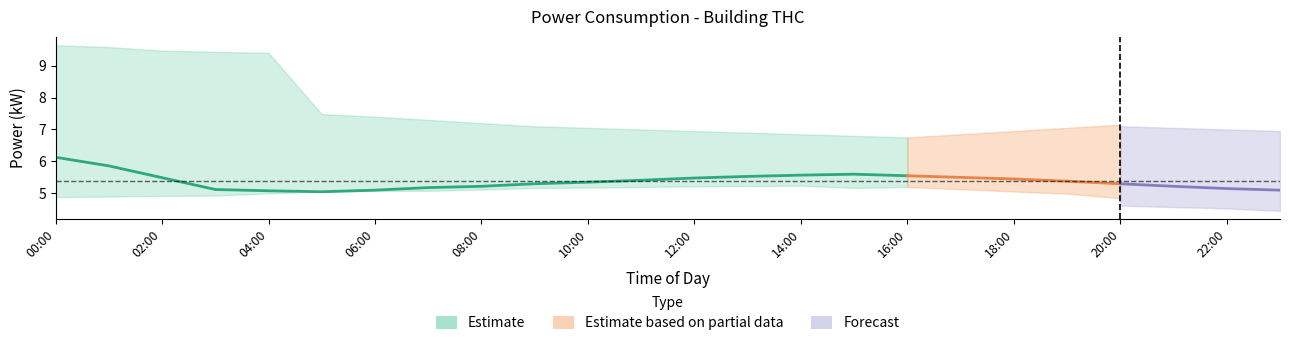

True or false: thc_upper and thc_lower cross at least once.

False